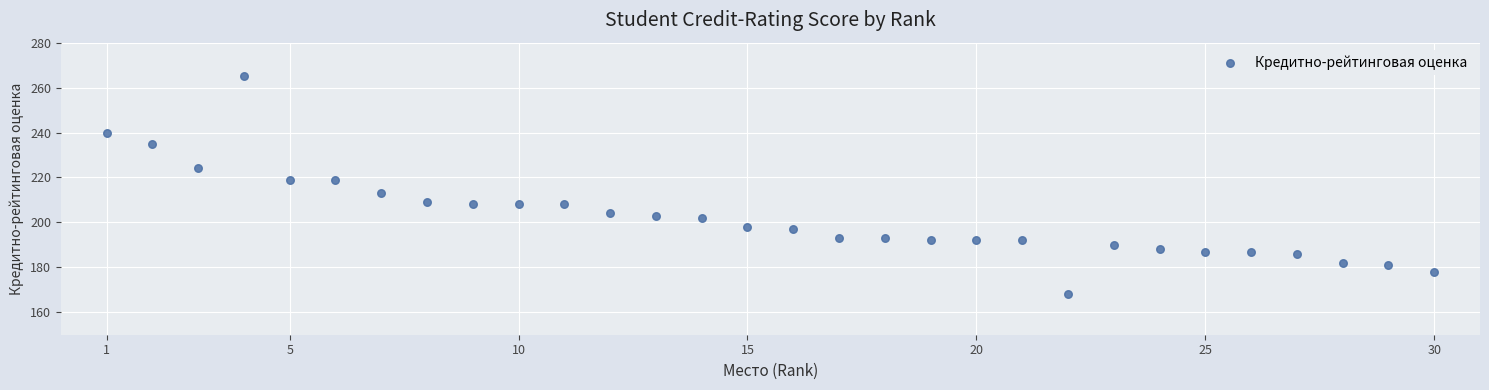

What is the range of Y values (max minus min)?

97